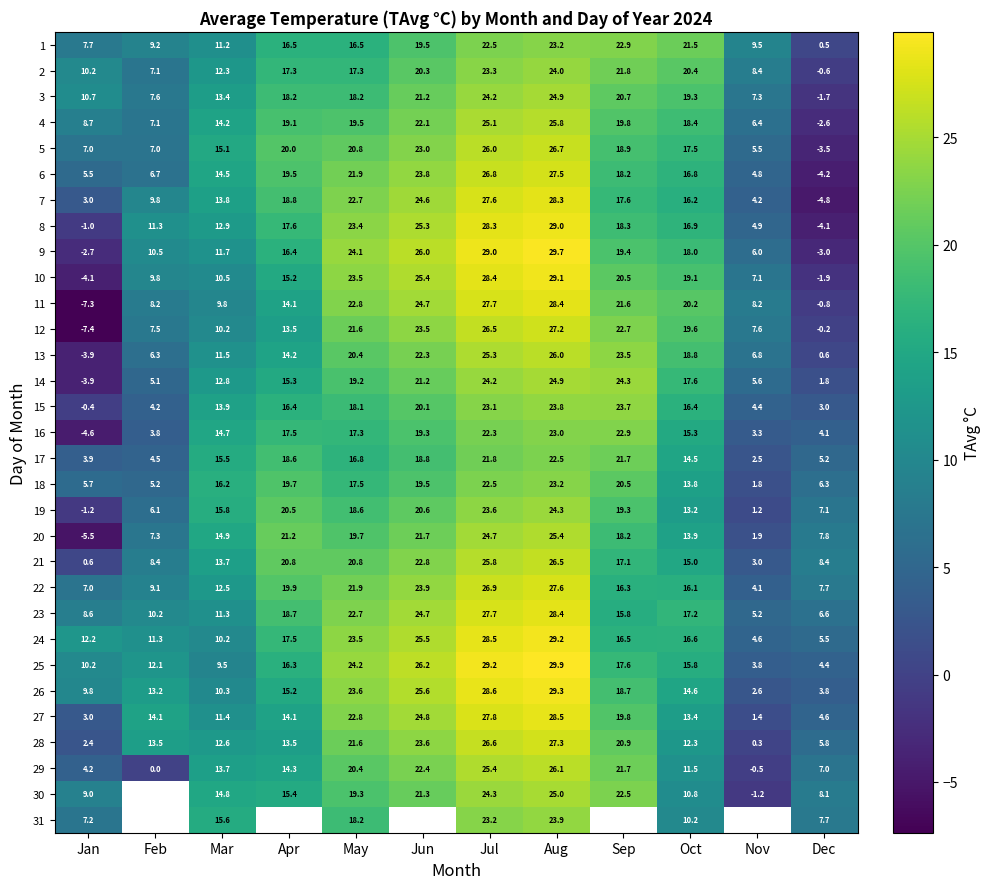

At which label does 25 first exceed 16?

Apr